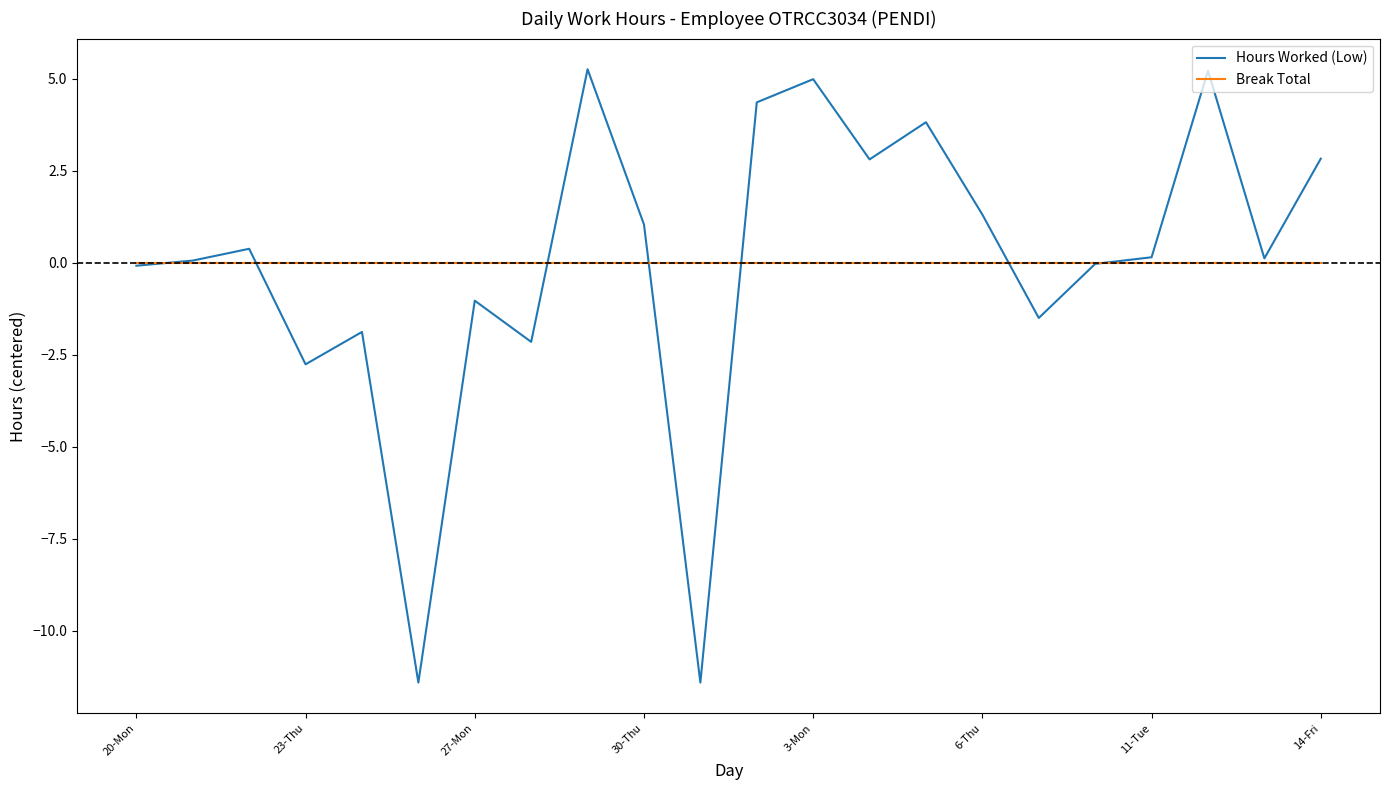

Rank the series by their maximum value, from lowest to highest.

Break Total, Hours Worked (Low)